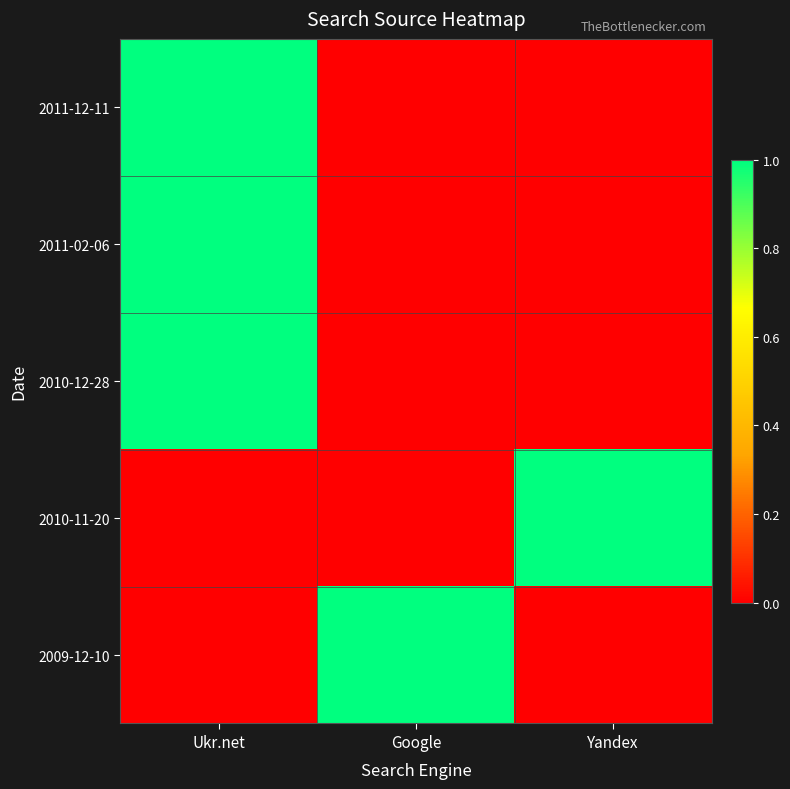

Count the number of categories in the chart.

3